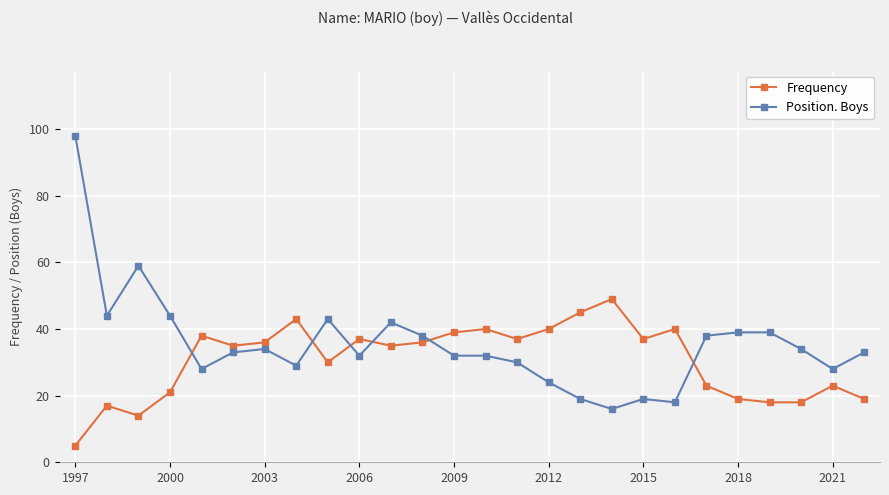

Which series has the largest range (max minus min)?

Position. Boys